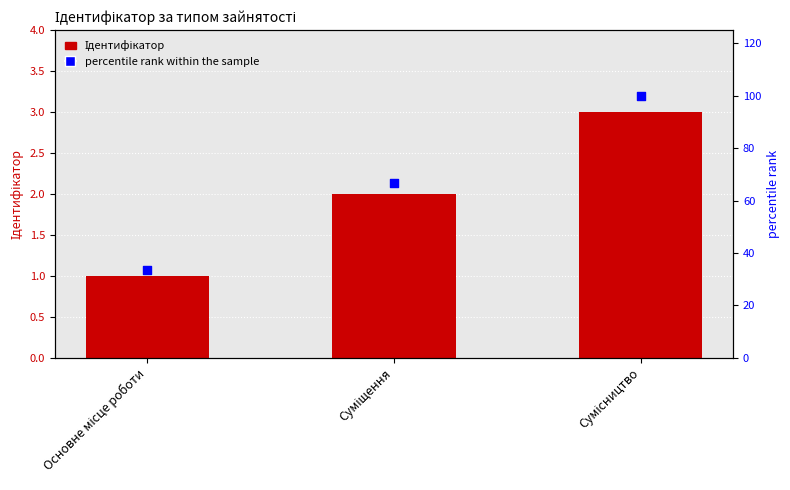

At which category is the sum across all series the highest?

Сумісництво